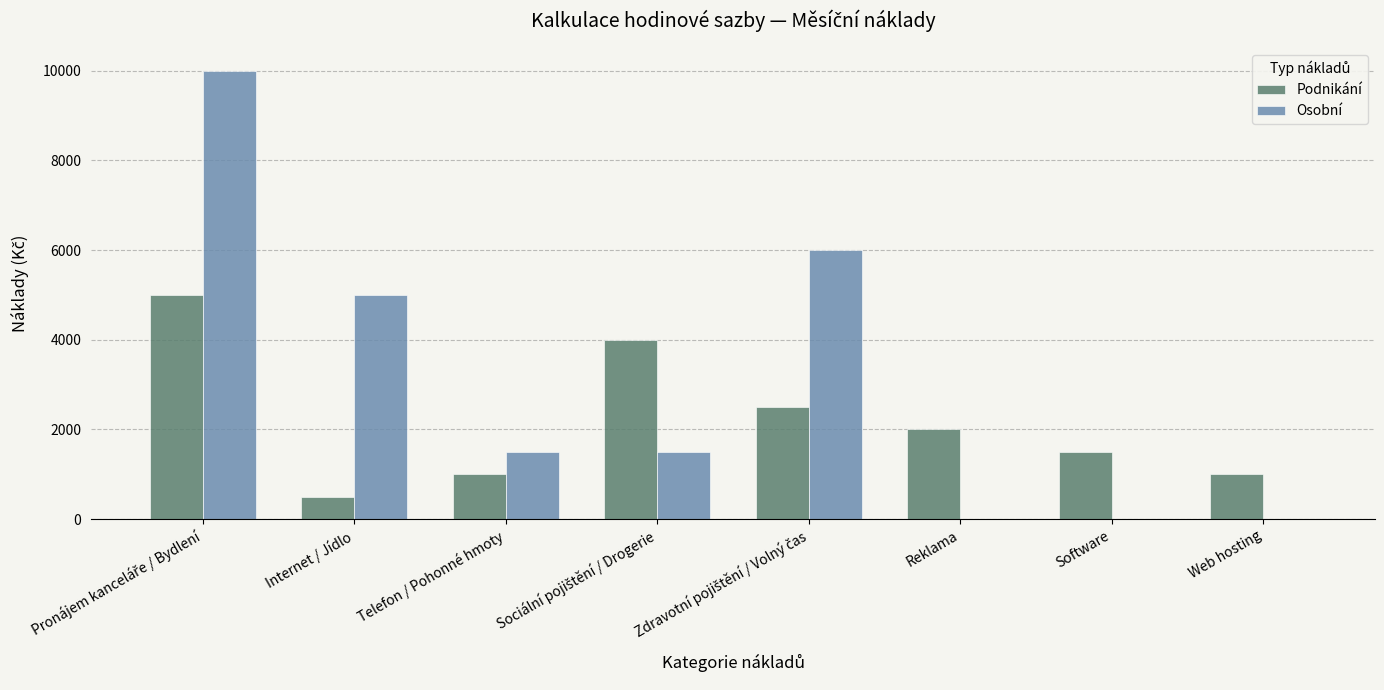

What is the sum of all Podnikání values?

17500